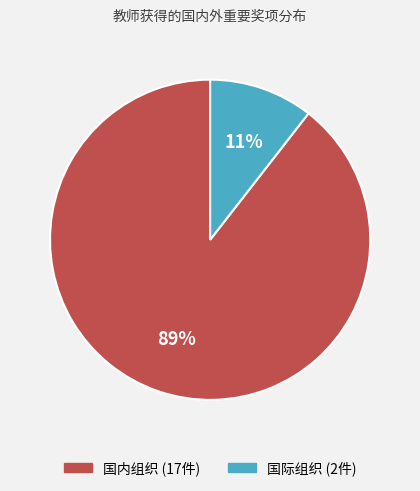

True or false: 国内组织 accounts for 89% of the total.

True